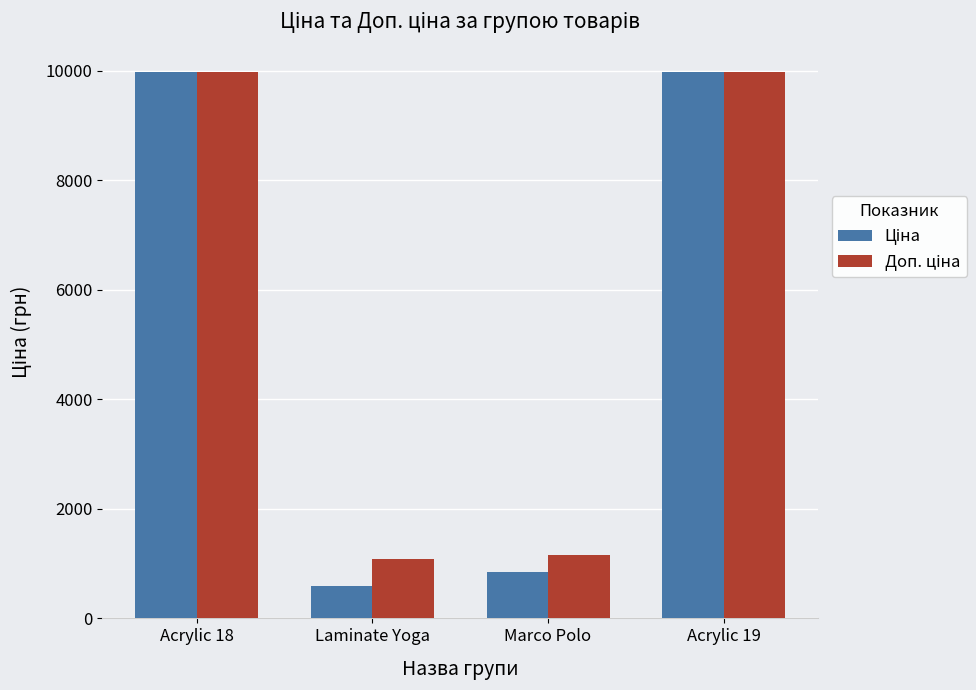

How many categories are shown in the chart?

4